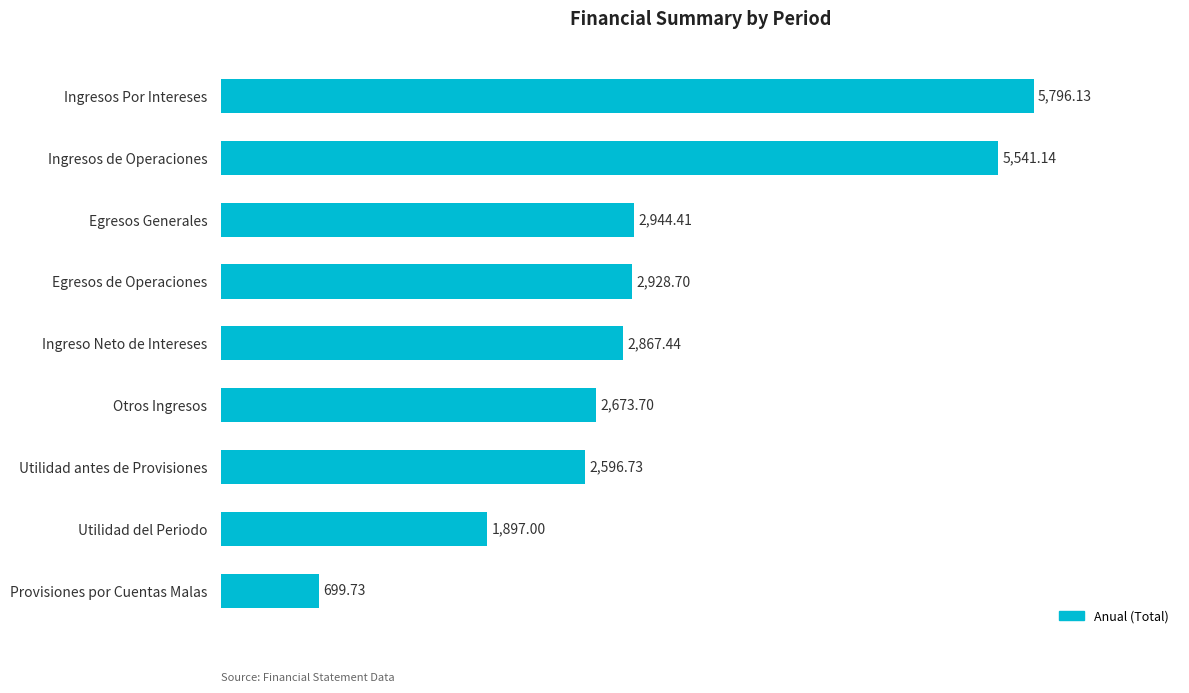

What is the minimum value shown in the chart?

699.7